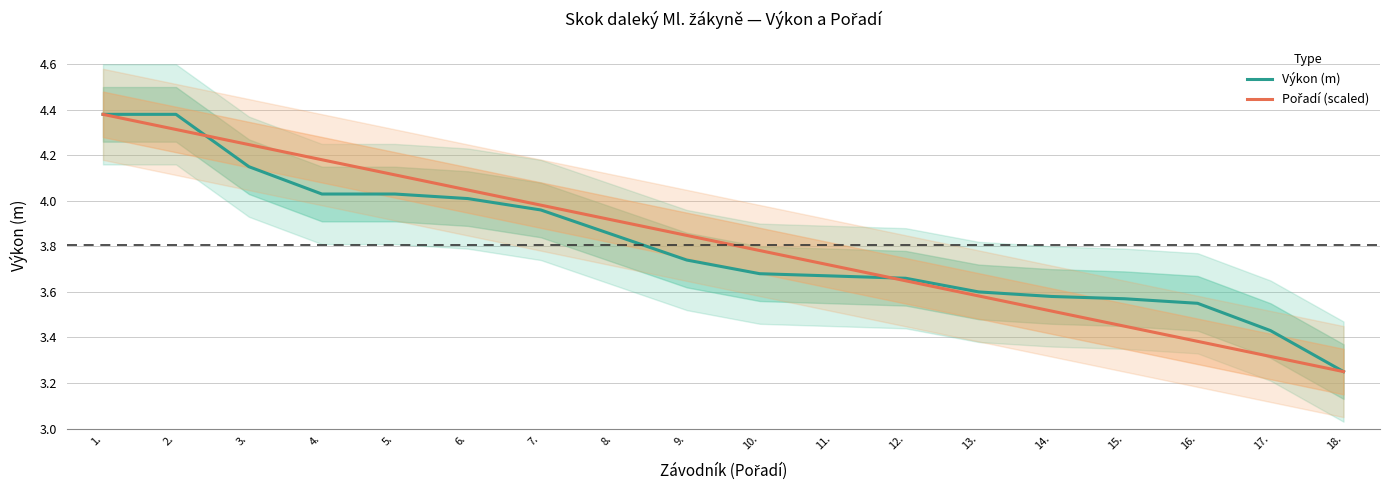

At which category is the sum across all series the highest?

1.